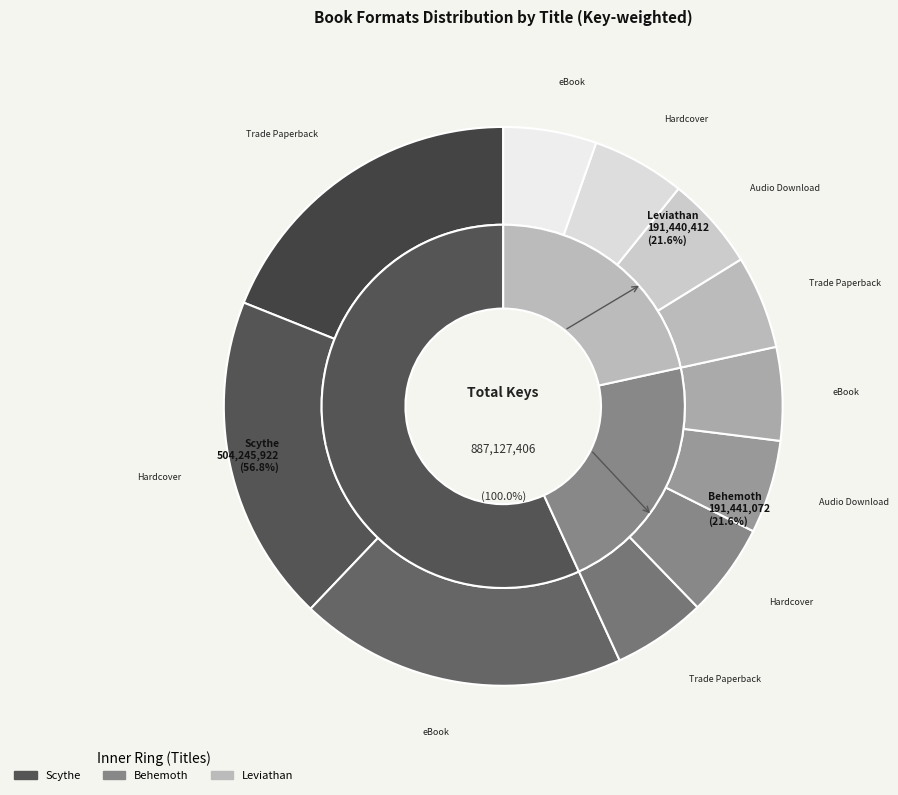

How many segments does this pie chart have?

11